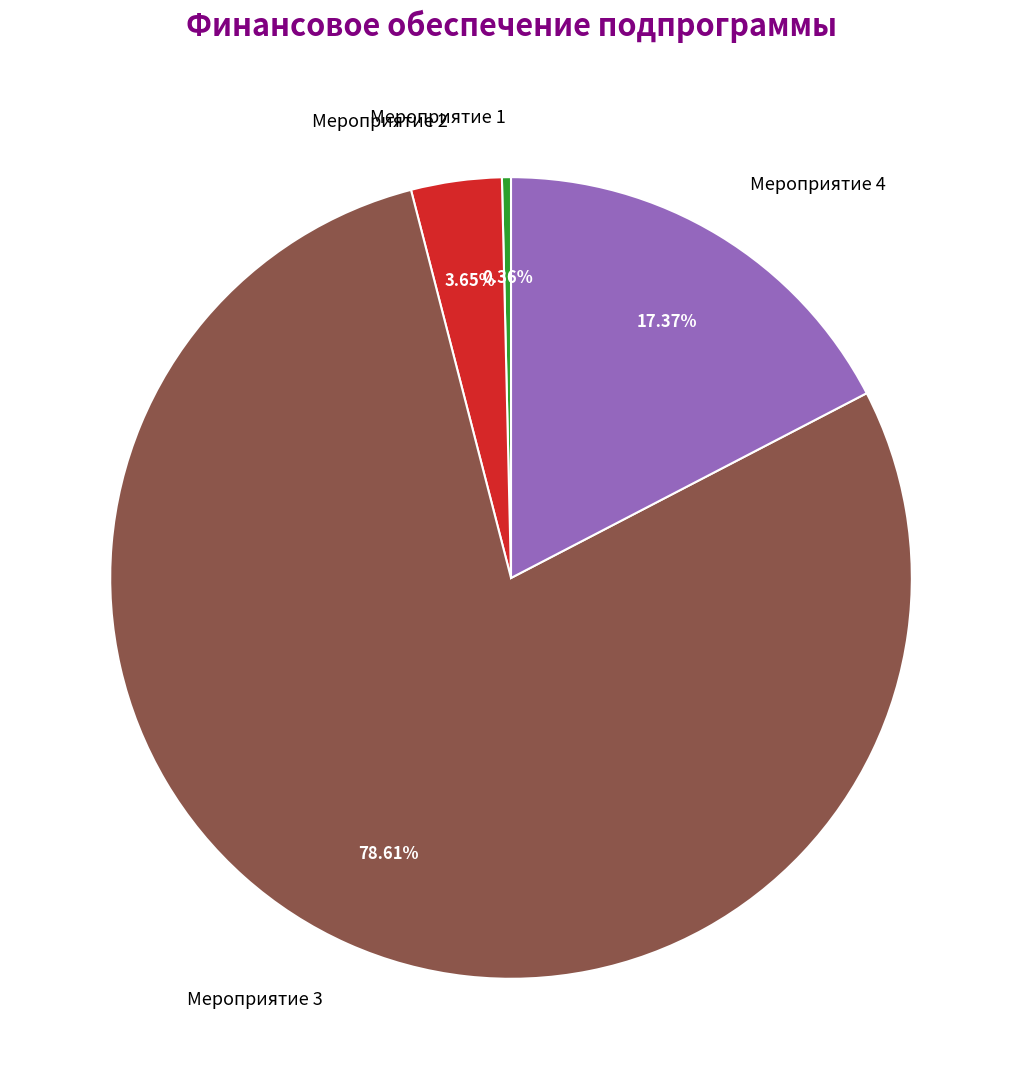

What is the smallest slice in the pie chart?

Мероприятие 1